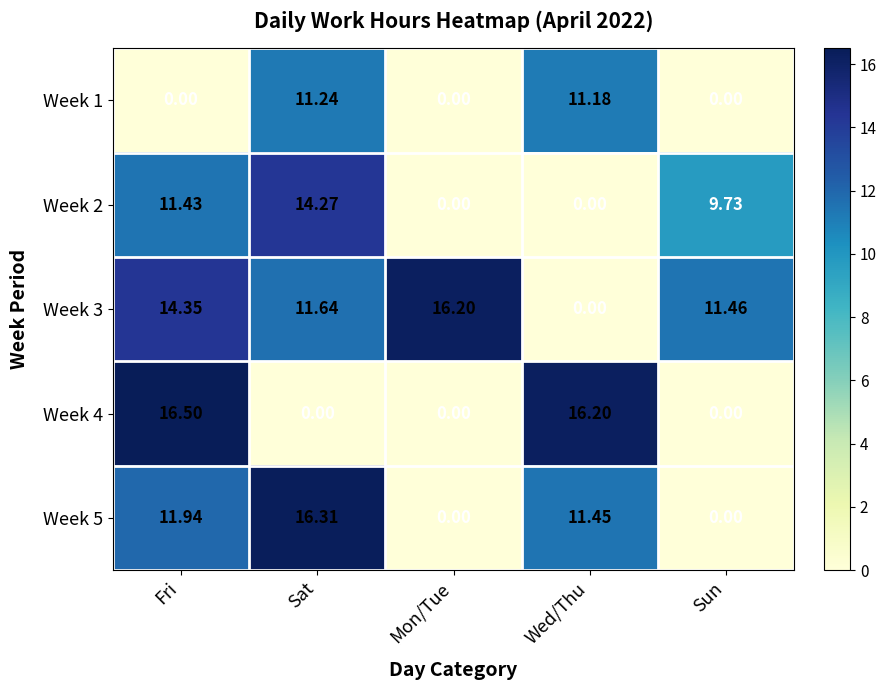

Which category has the highest value across all series?

Fri